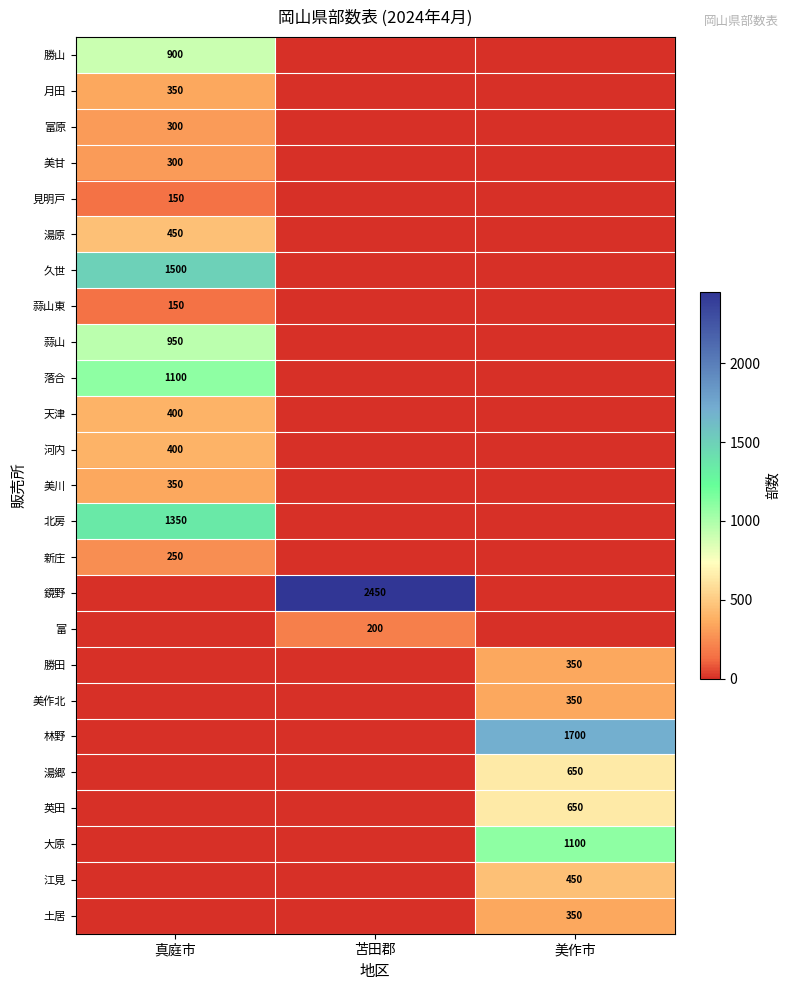

The value of 新庄 at 真庭市 is 150. True or false?

False